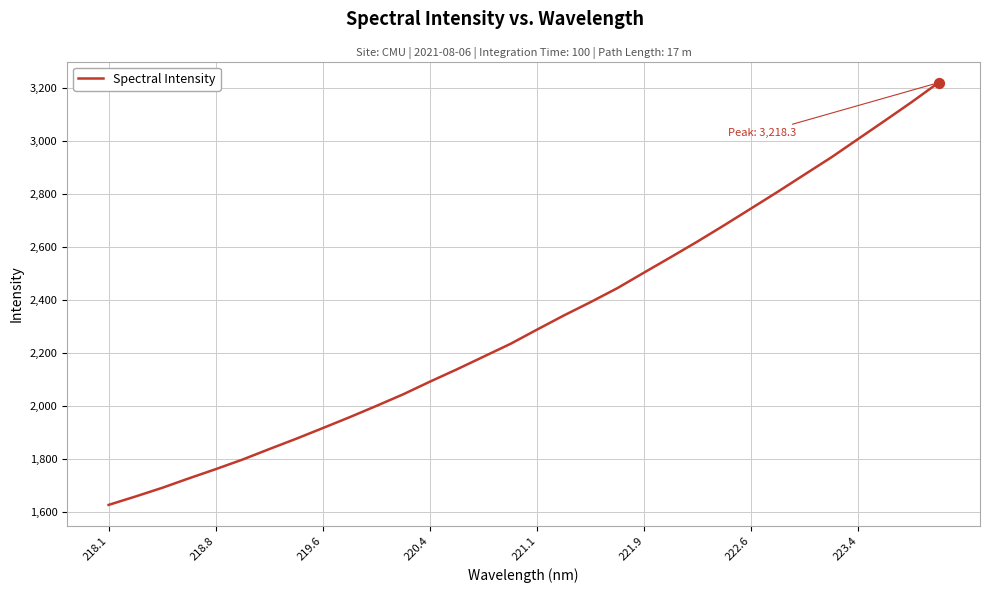

What is the greatest value displayed?

3218.3